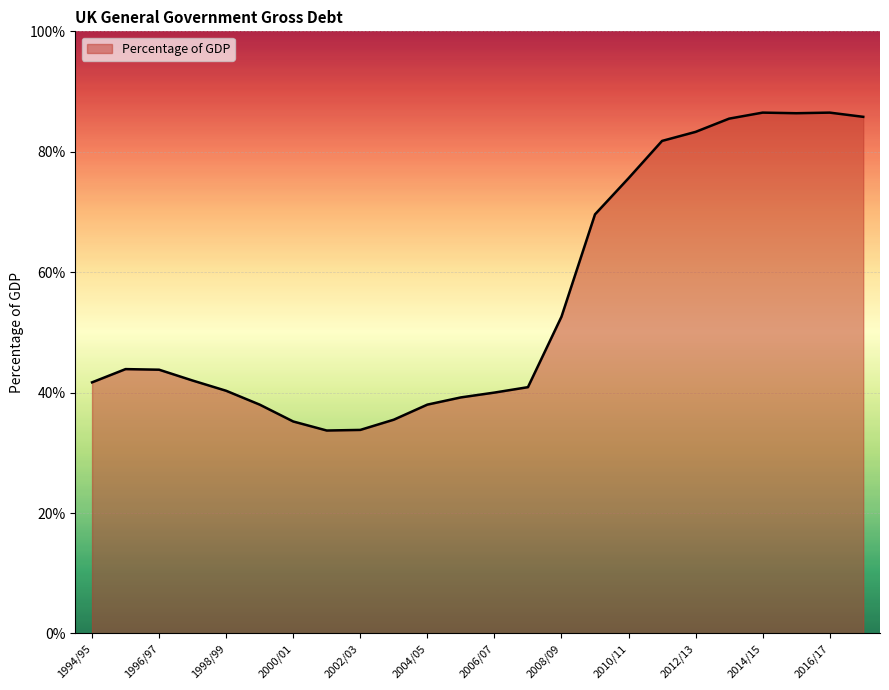

What is the greatest value displayed?

86.5